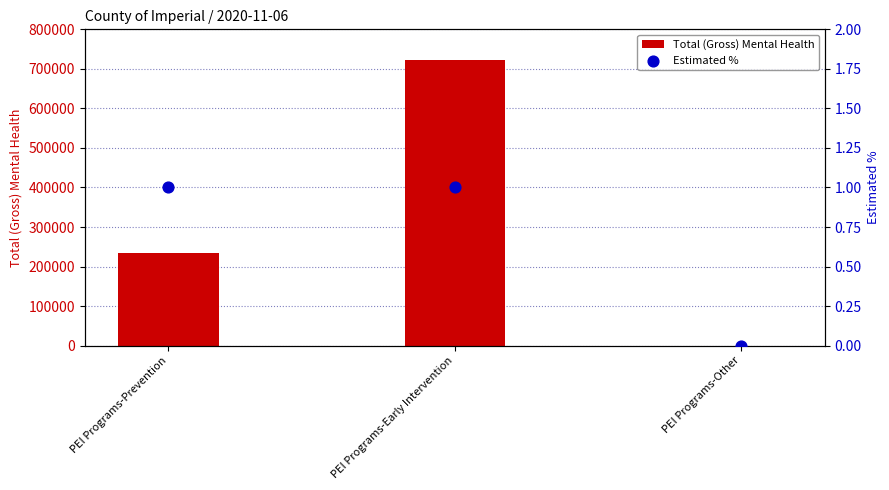

What are all the series names shown in the legend?

Total (Gross) Mental Health, Estimated %